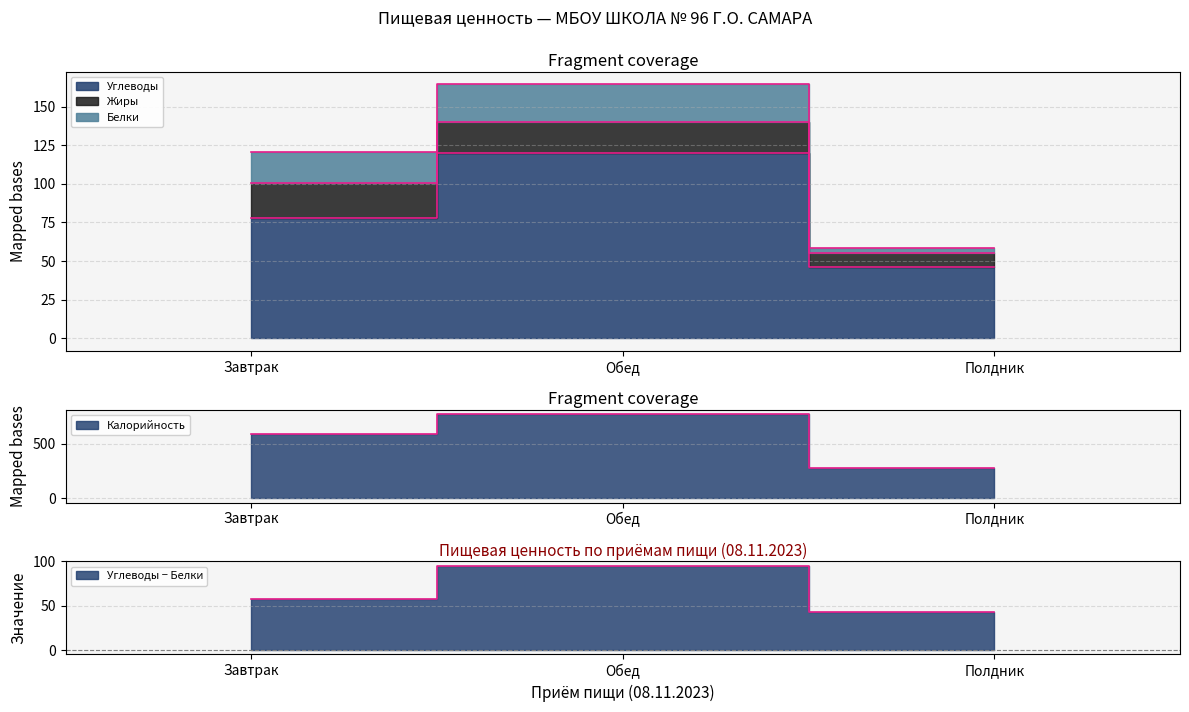

True or false: Углеводы has a value of 119.8 at Обед.

True